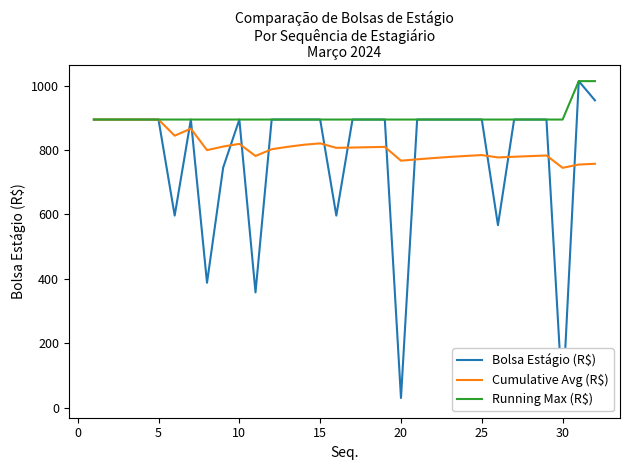

What is the minimum value for Running Max (R$)?

894.8